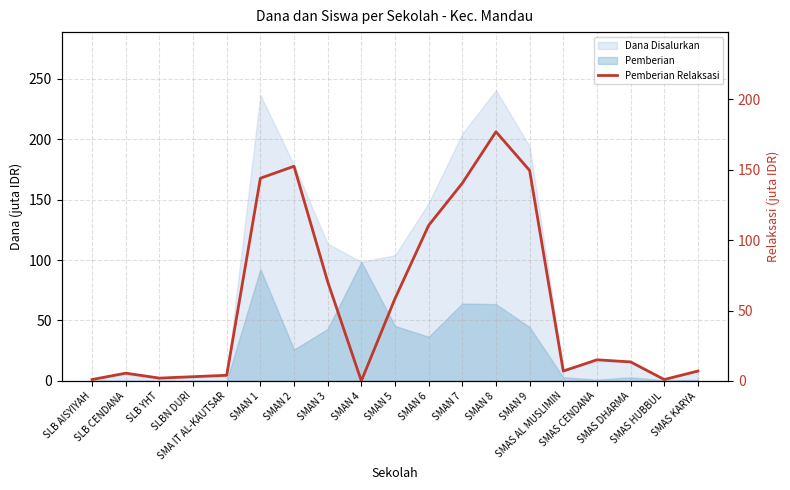

How many lines are shown in the chart?

1